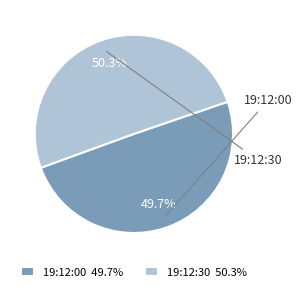

Which category has the biggest portion of the pie?

19:12:30